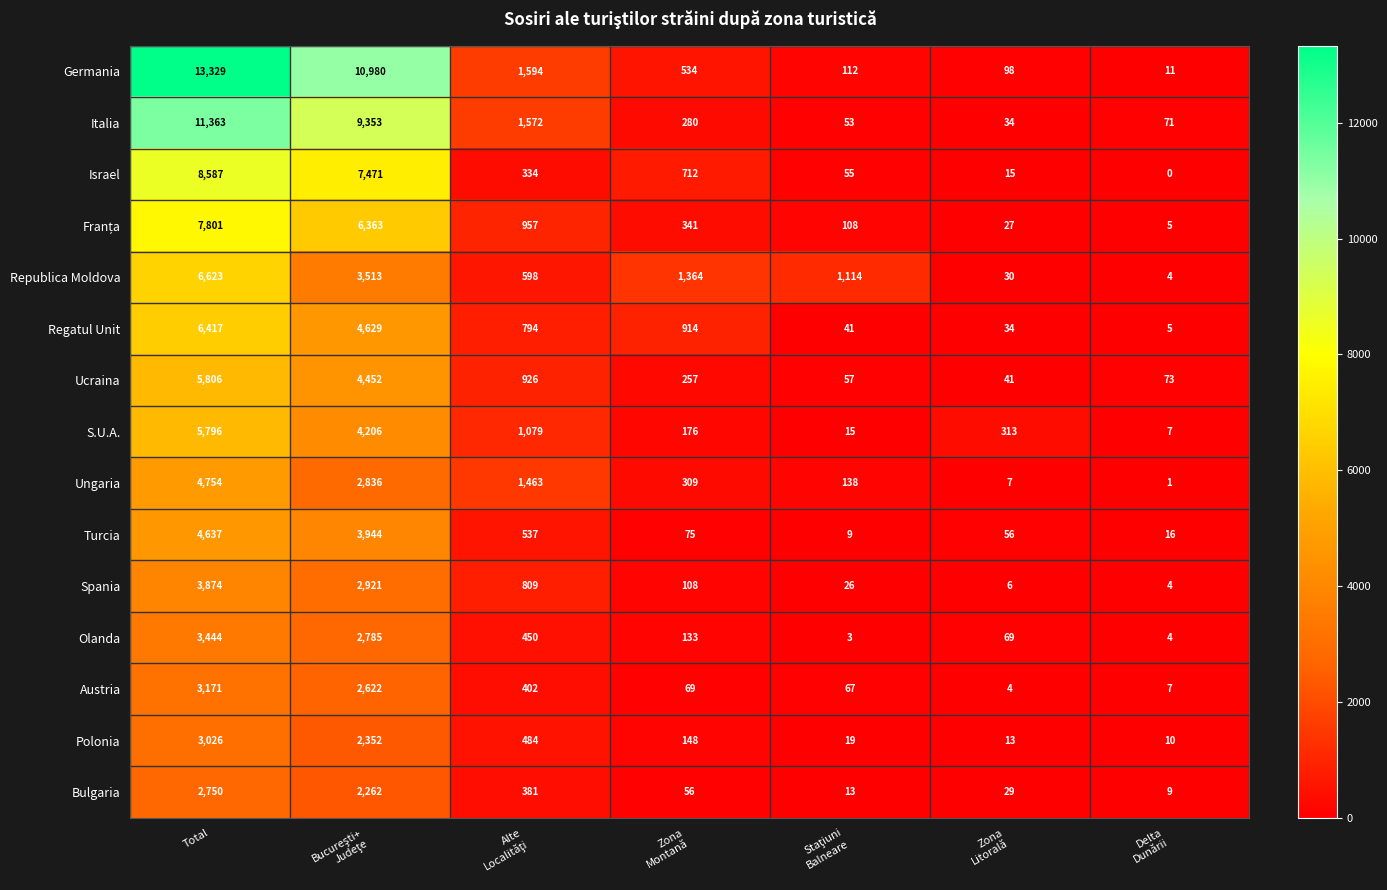

What is the minimum value for Ucraina?

41